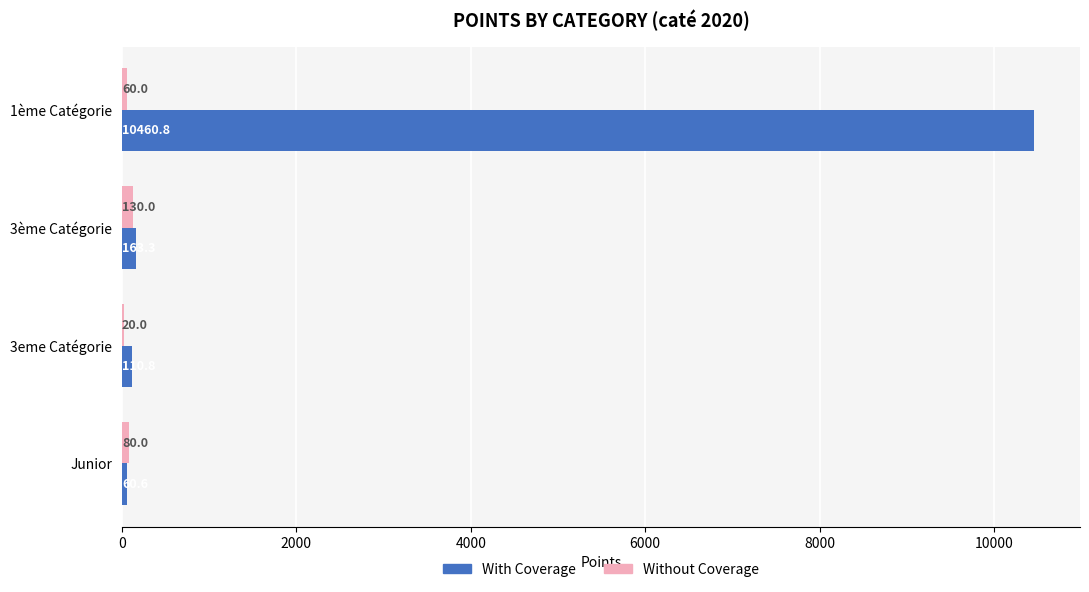

Count the number of categories in the chart.

4